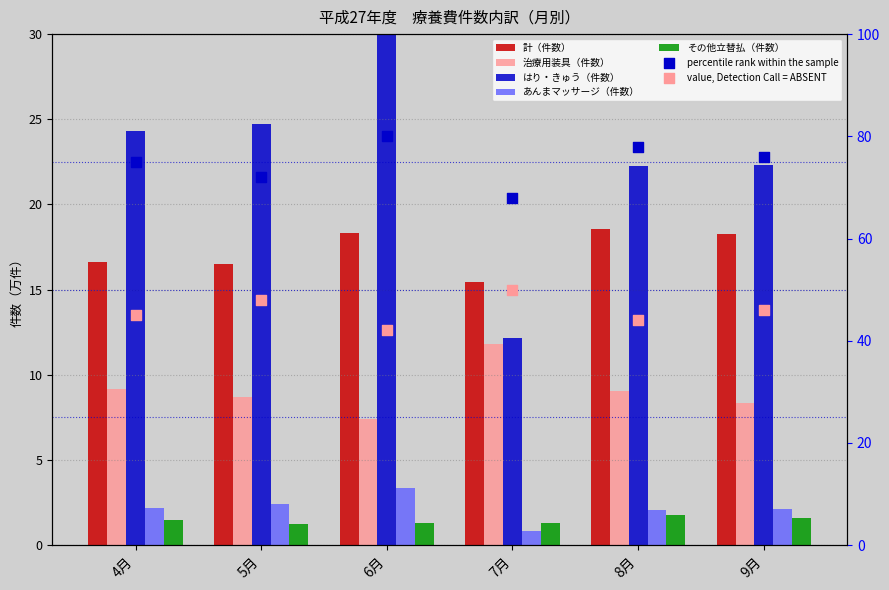

Which series has the largest total across all categories?

はり・きゅう（件数）